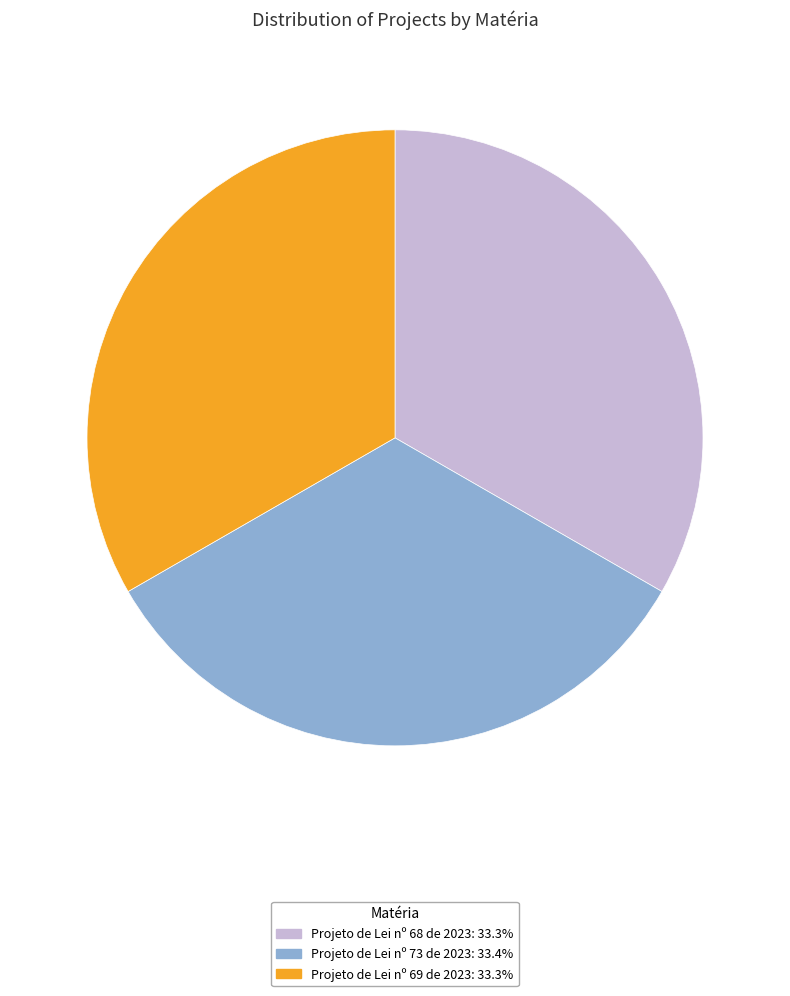

Is Projeto de Lei nº 73 de 2023 the majority of the pie?

No